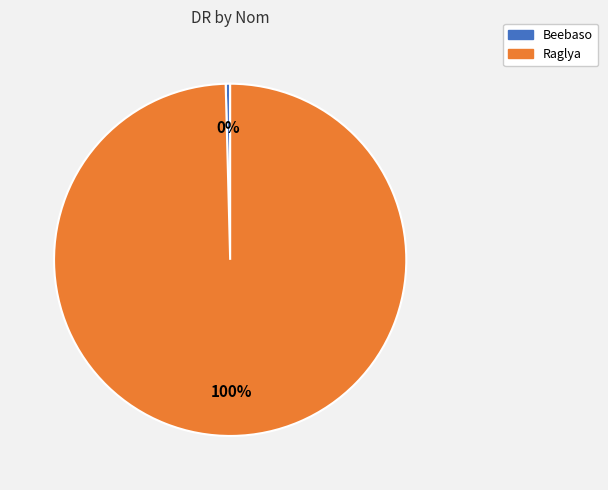

Is it true that Beebaso is 0% of the pie?

True